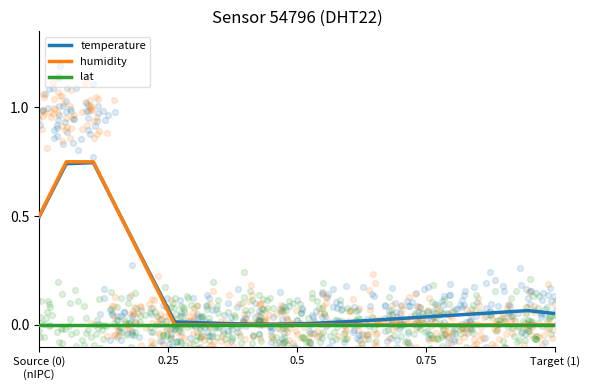

Which series has the largest total across all categories?

temperature